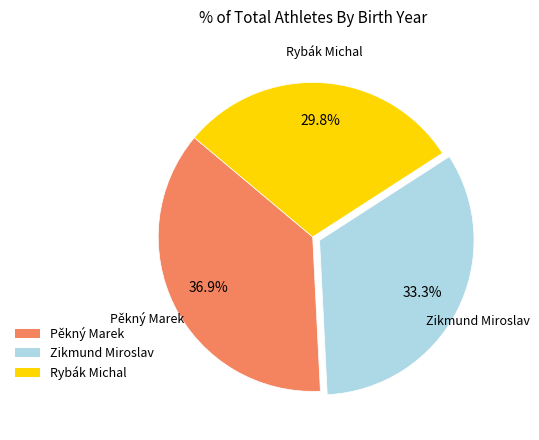

Which slice is the smallest?

Rybák Michal